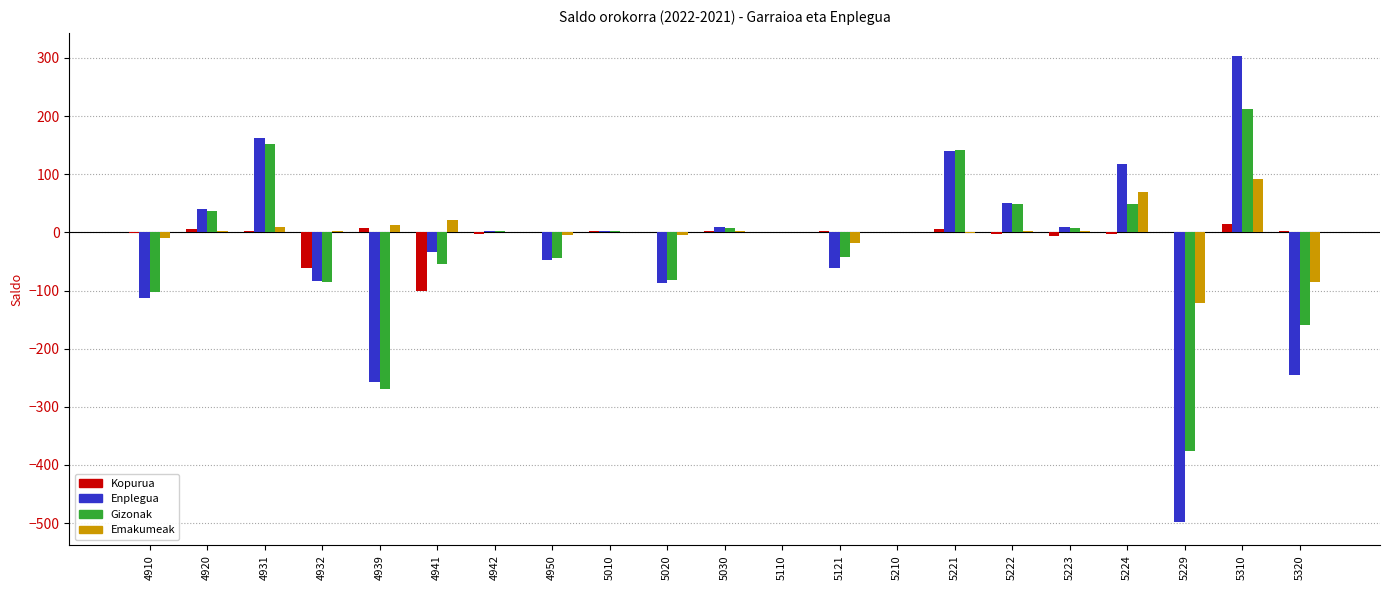

Are the bars grouped side by side (vs. stacked)?

Yes